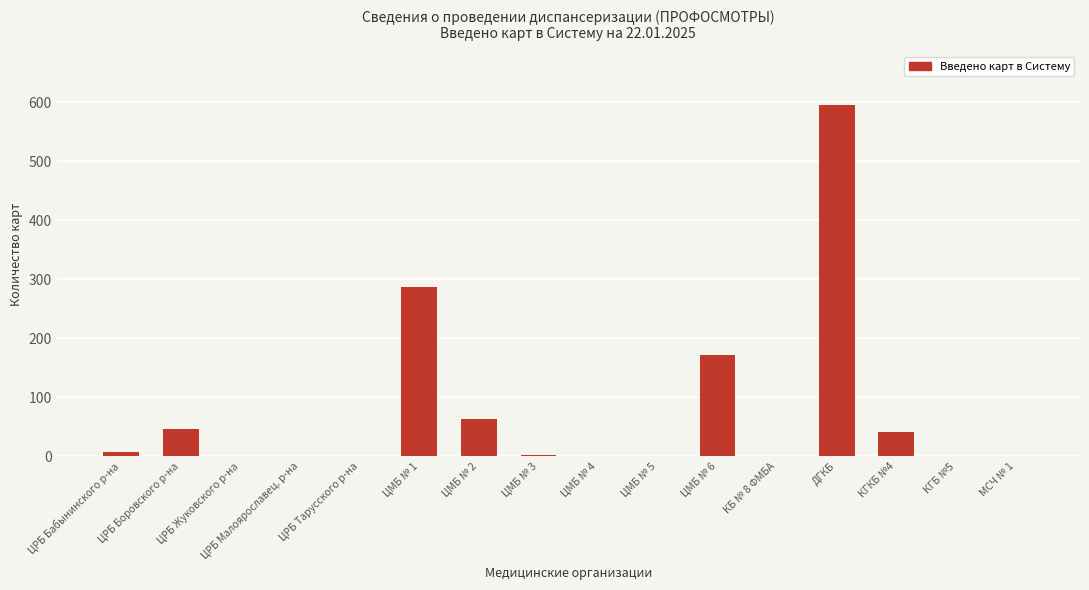

At which label does the data first exceed 3?

ЦРБ Бабынинского р-на